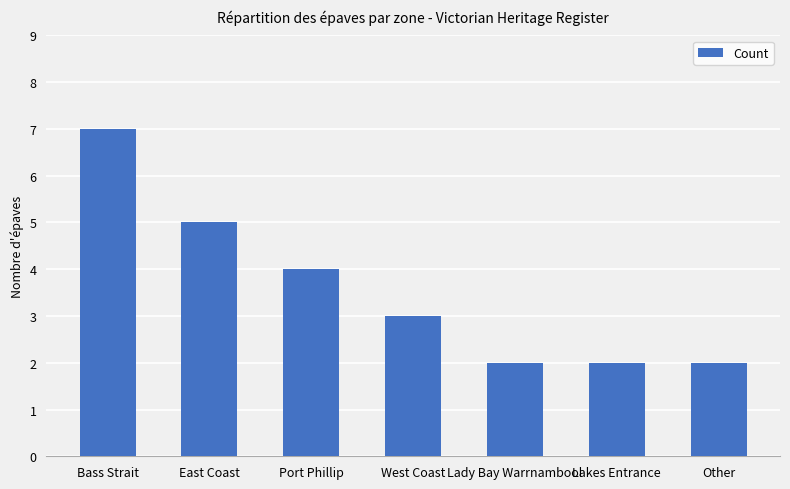

What is the difference between the second highest and second lowest values?

3